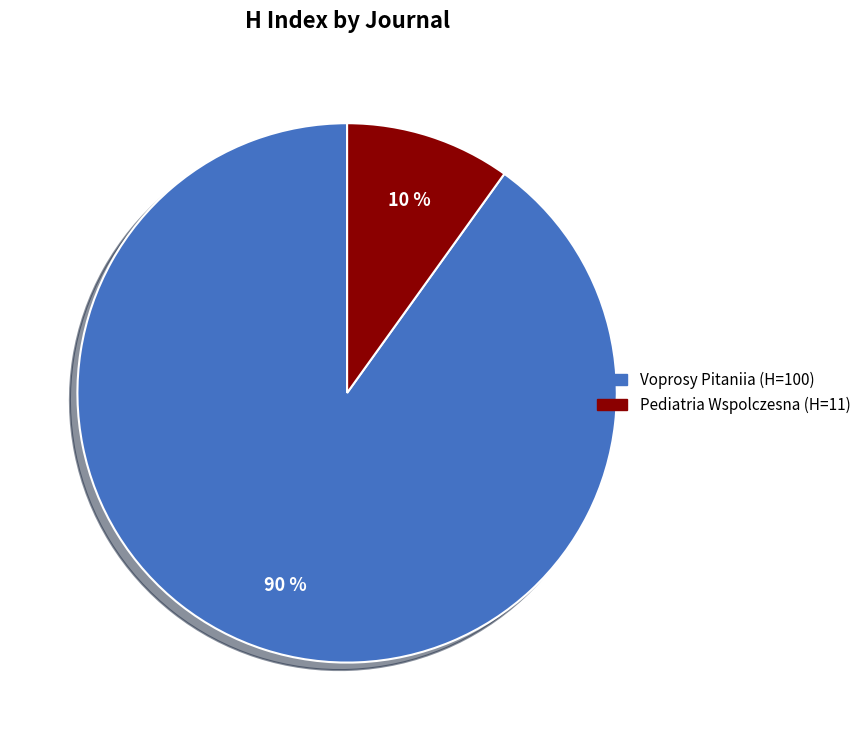

To the nearest percent, what is the difference between the largest and smallest slice percentages?

80%